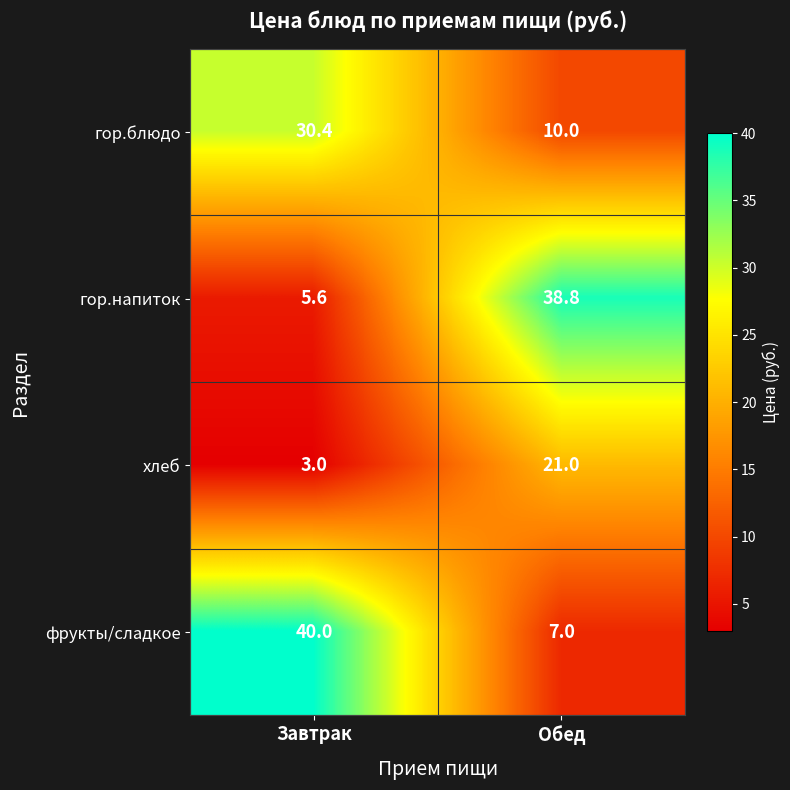

Which series has the widest spread of values?

гор.напиток